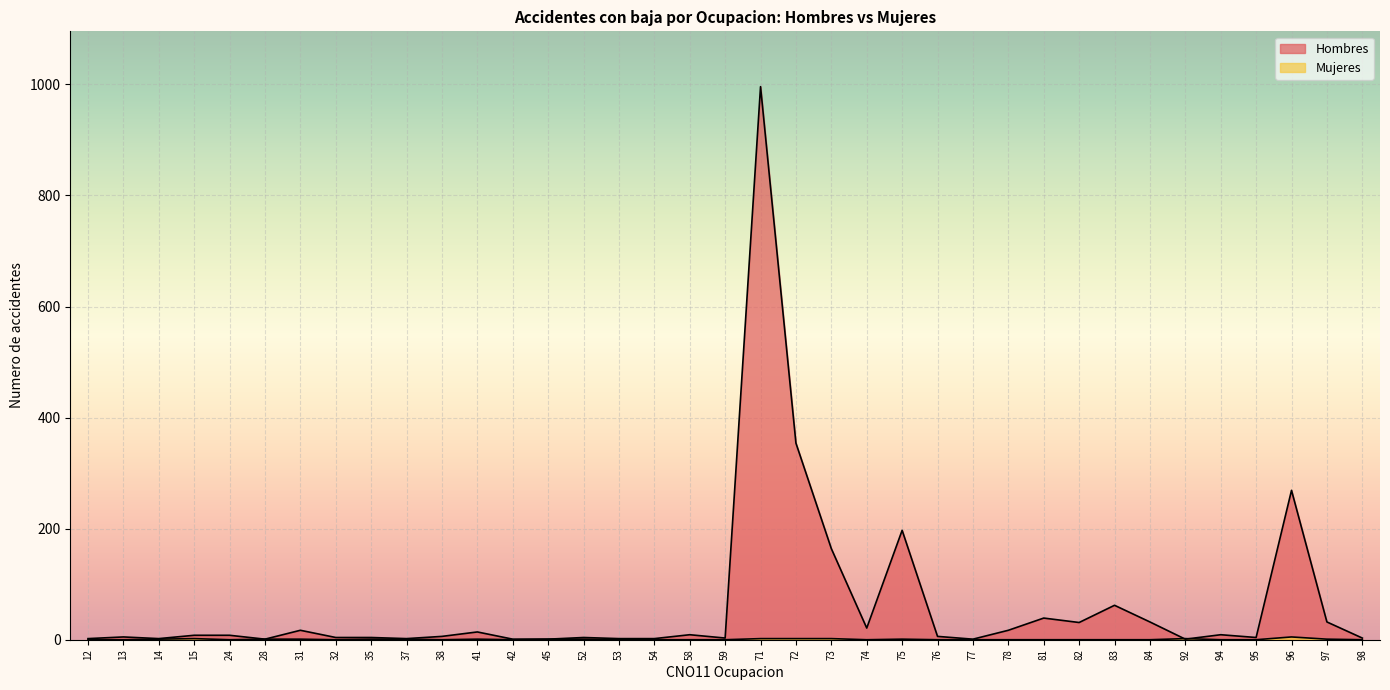

List the series in order of their peak value, highest first.

Hombres, Mujeres